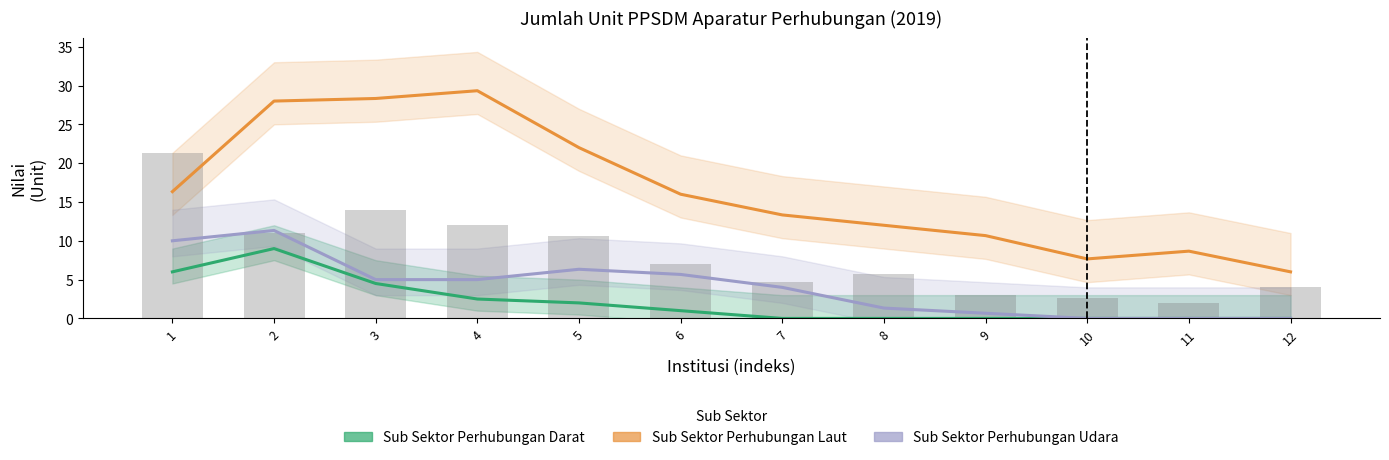

What is the total value across all series at 2?

48.3